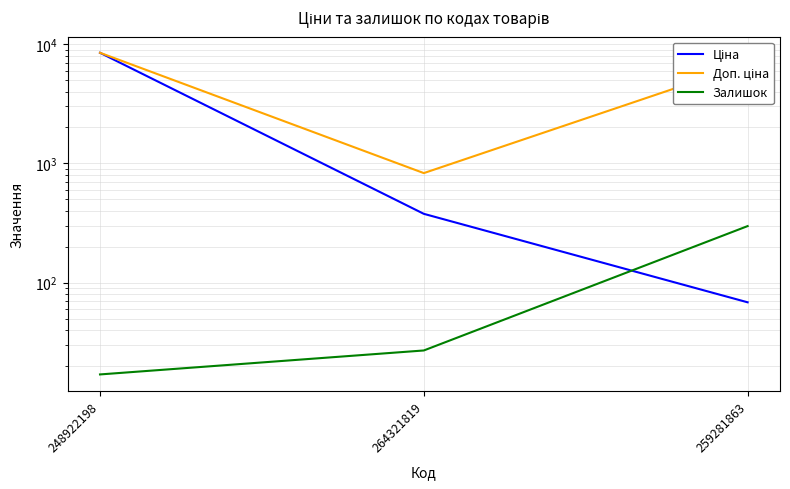

Reading right to left, what are all the values shown in this chart?

Ціна: 259281863=68.4	264321819=377.6	248922198=8463.0
Доп. ціна: 259281863=6843.0	264321819=829.0	248922198=8463.0
Залишок: 259281863=298.0	264321819=27.0	248922198=17.0